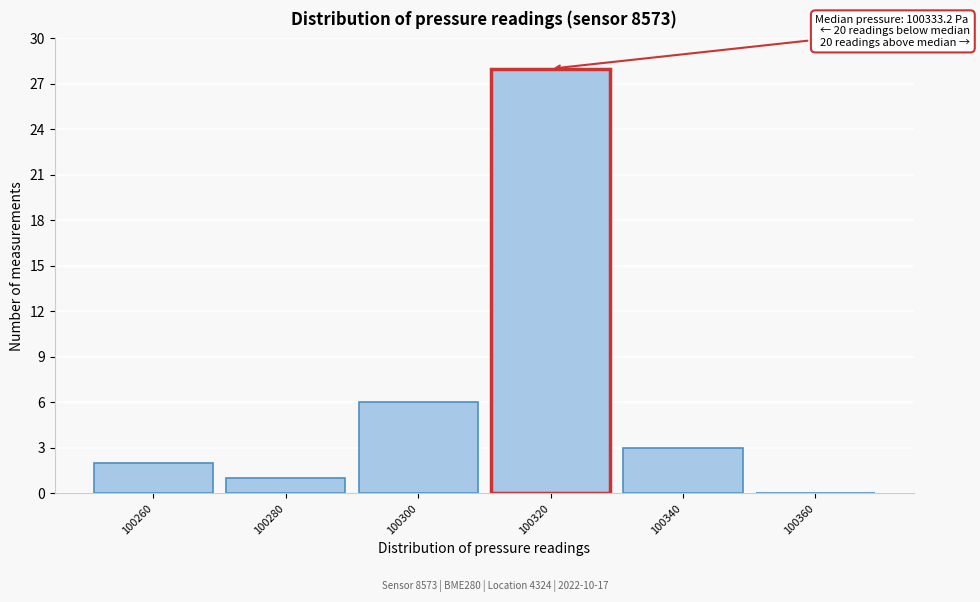

Reading left to right, what are all the values shown in this chart?

100260=2	100280=1	100300=6	100320=28	100340=3	100360=0